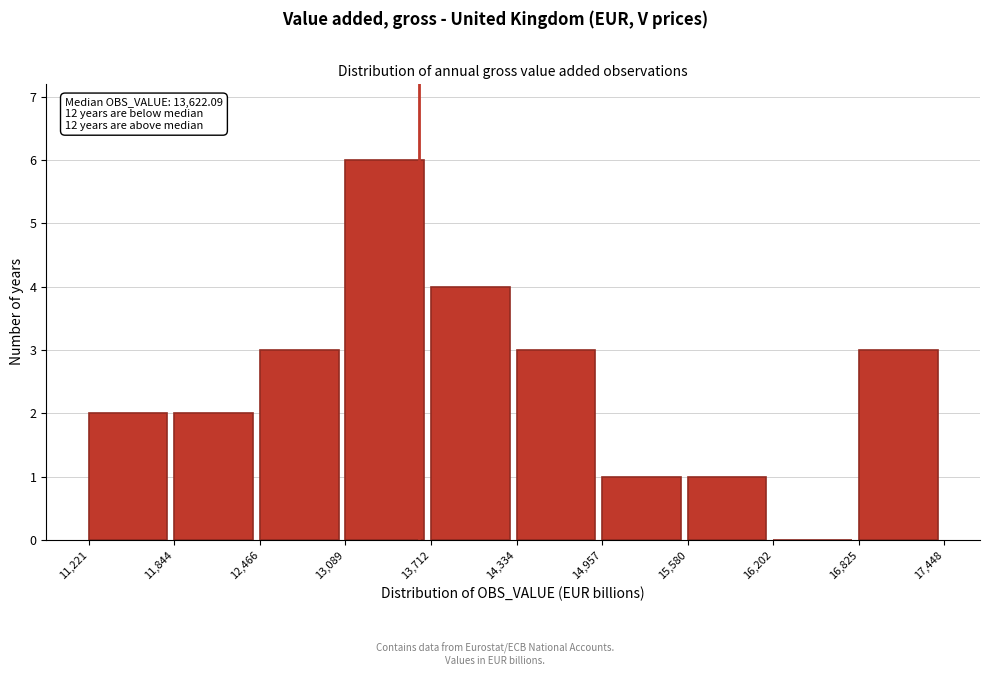

Over which range of the x-axis is the bar tallest?

13,089 to 13,712